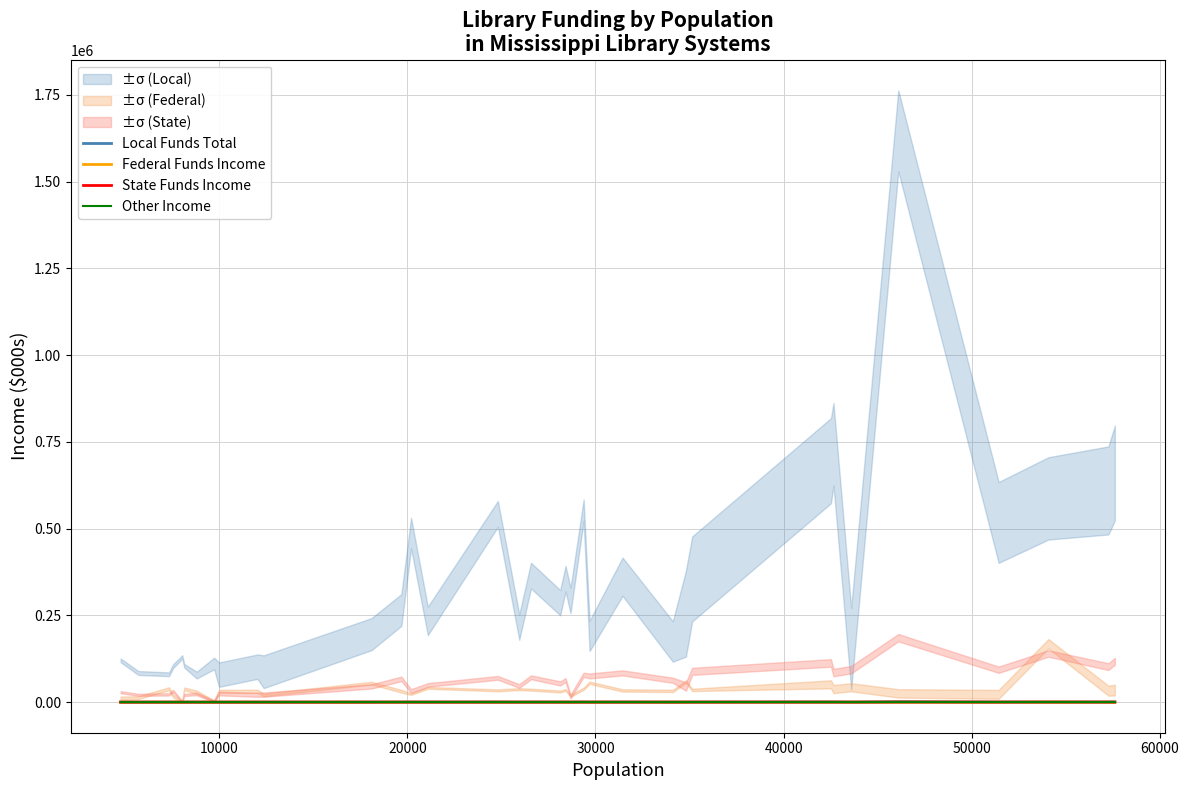

Which series has the largest total across all categories?

Local Funds Total